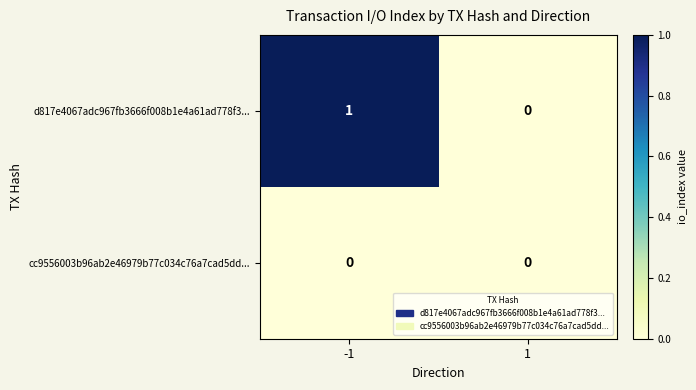

Rank the series by their average value, from lowest to highest.

cc9556003b96ab2e46979b77c034c76a7cad5dd..., d817e4067adc967fb3666f008b1e4a61ad778f3...